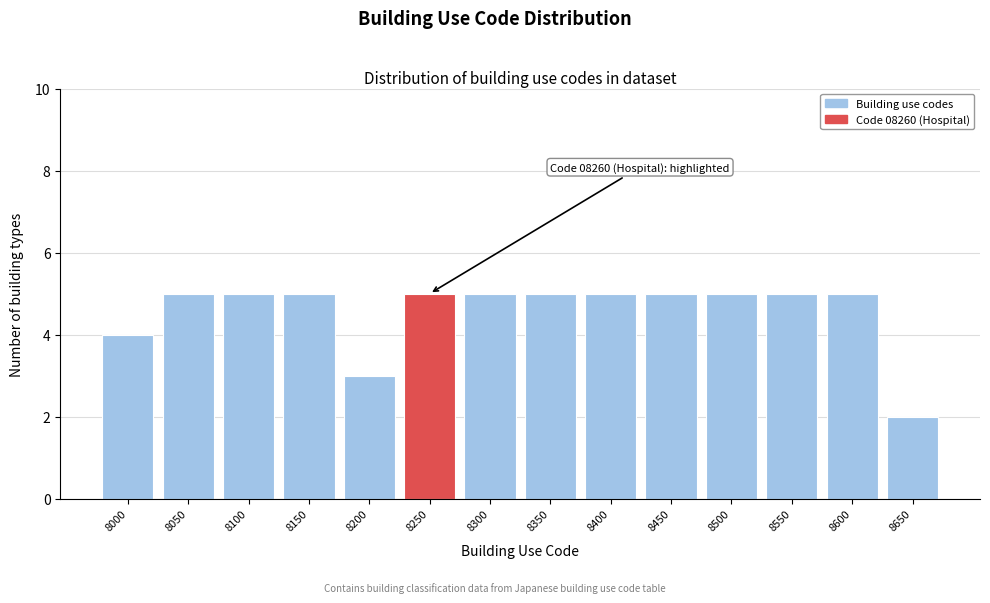

Reading right to left, extract all data points from this chart.

8650=2	8600=5	8550=5	8500=5	8450=5	8400=5	8350=5	8300=5	8250=5	8200=3	8150=5	8100=5	8050=5	8000=4